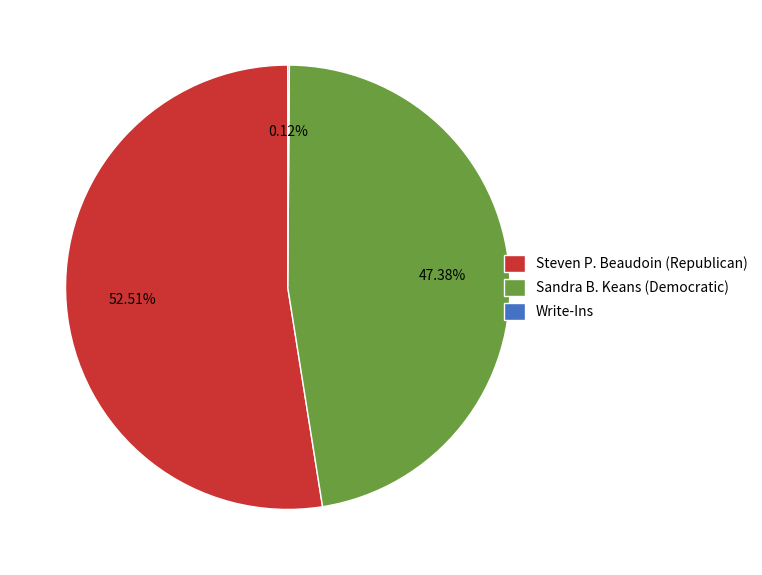

To the nearest percent, what portion does Steven P. Beaudoin (Republican) represent?

53%